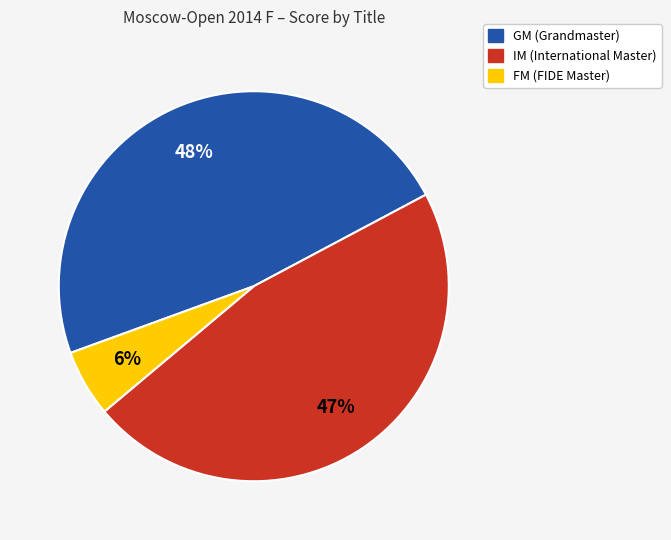

Is there a majority slice in this chart?

No